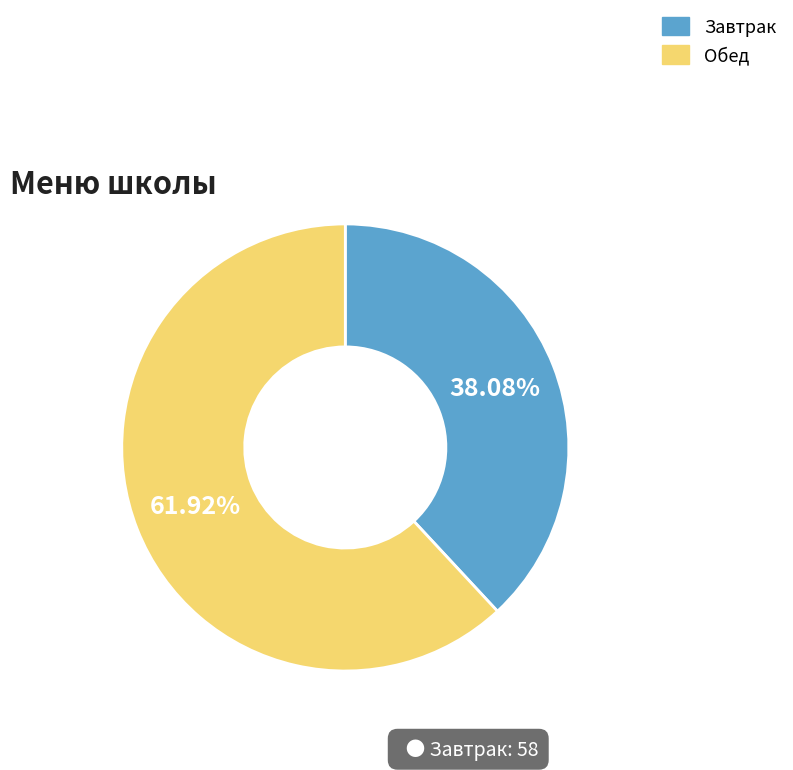

The Завтрак slice represents 23% of the pie. True or false?

False